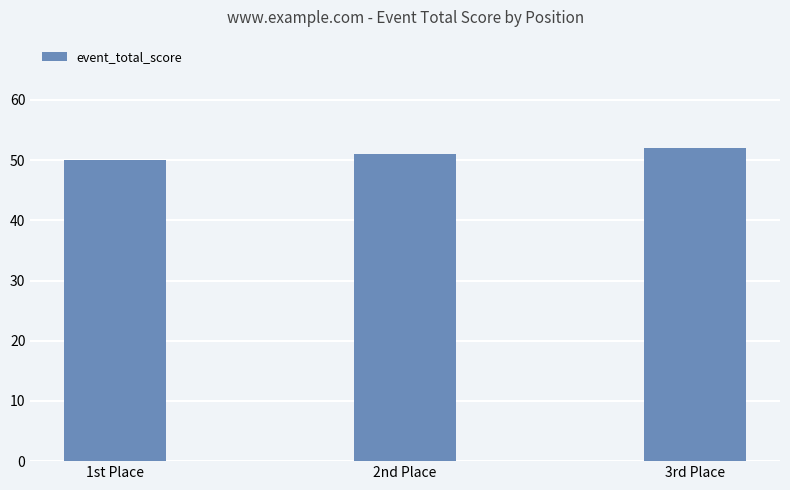

At which category does the chart reach its minimum across all series?

1st Place